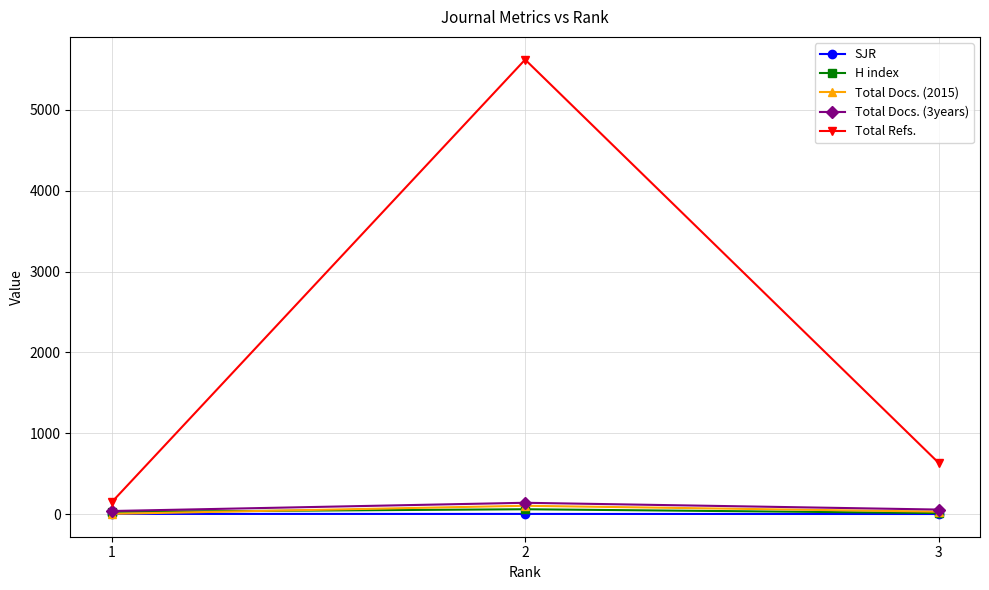

What is the total value across all series at 2?

5924.0